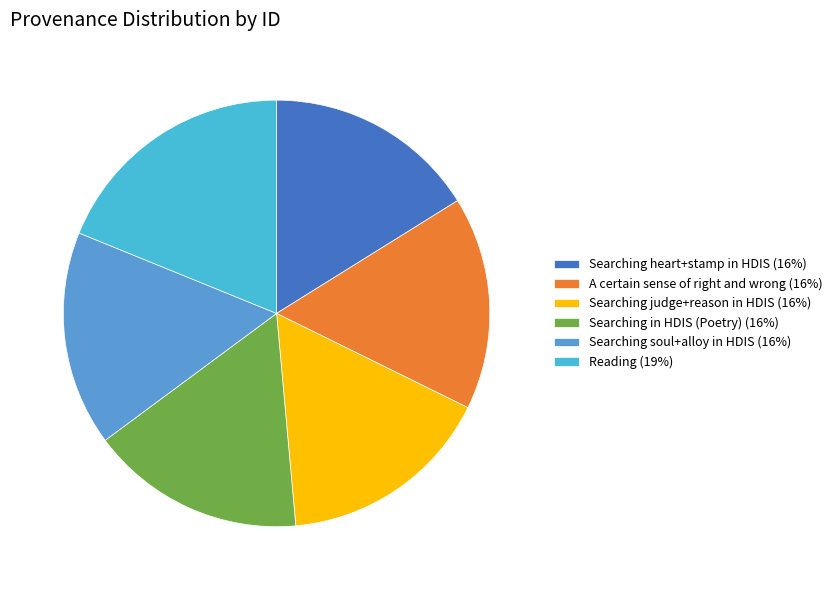

Combined, what portion of the pie is Searching heart+stamp in HDIS and Searching soul+alloy in HDIS?

32.4%